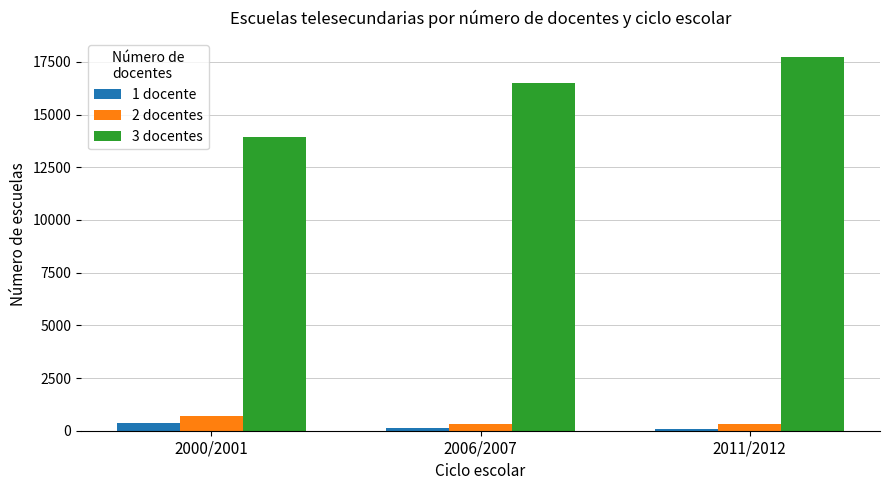

What is the maximum value for 2 docentes?

679